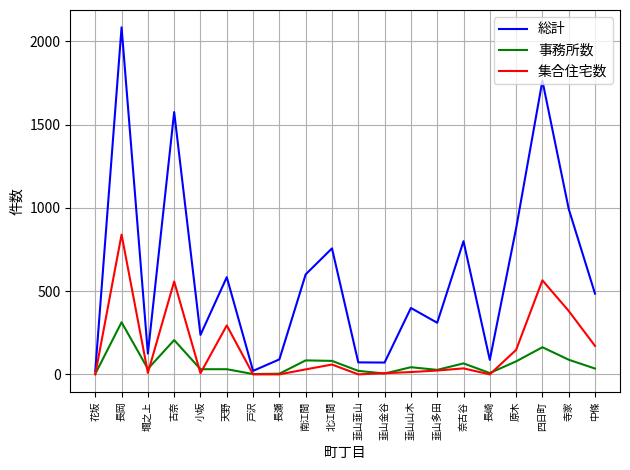

Which series has the largest total across all categories?

総計